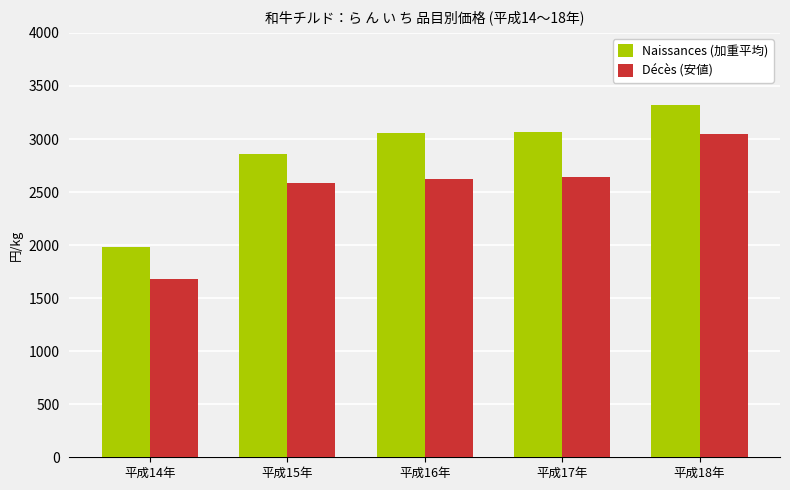

What is the maximum value for Décès (安値)?

3046